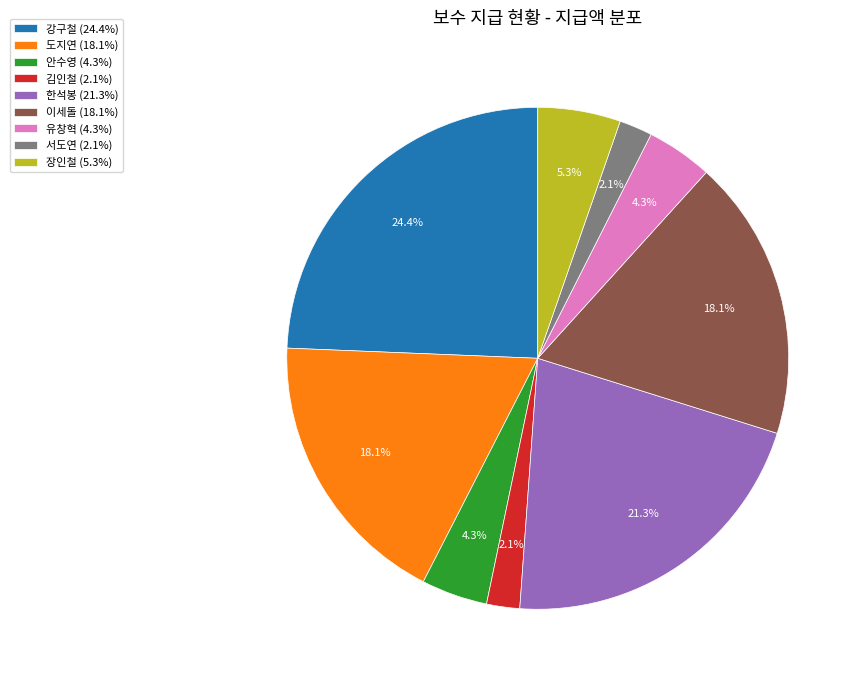

Combined, what portion of the pie is 안수영 (4.3%) and 서도연 (2.1%)?

6.4%